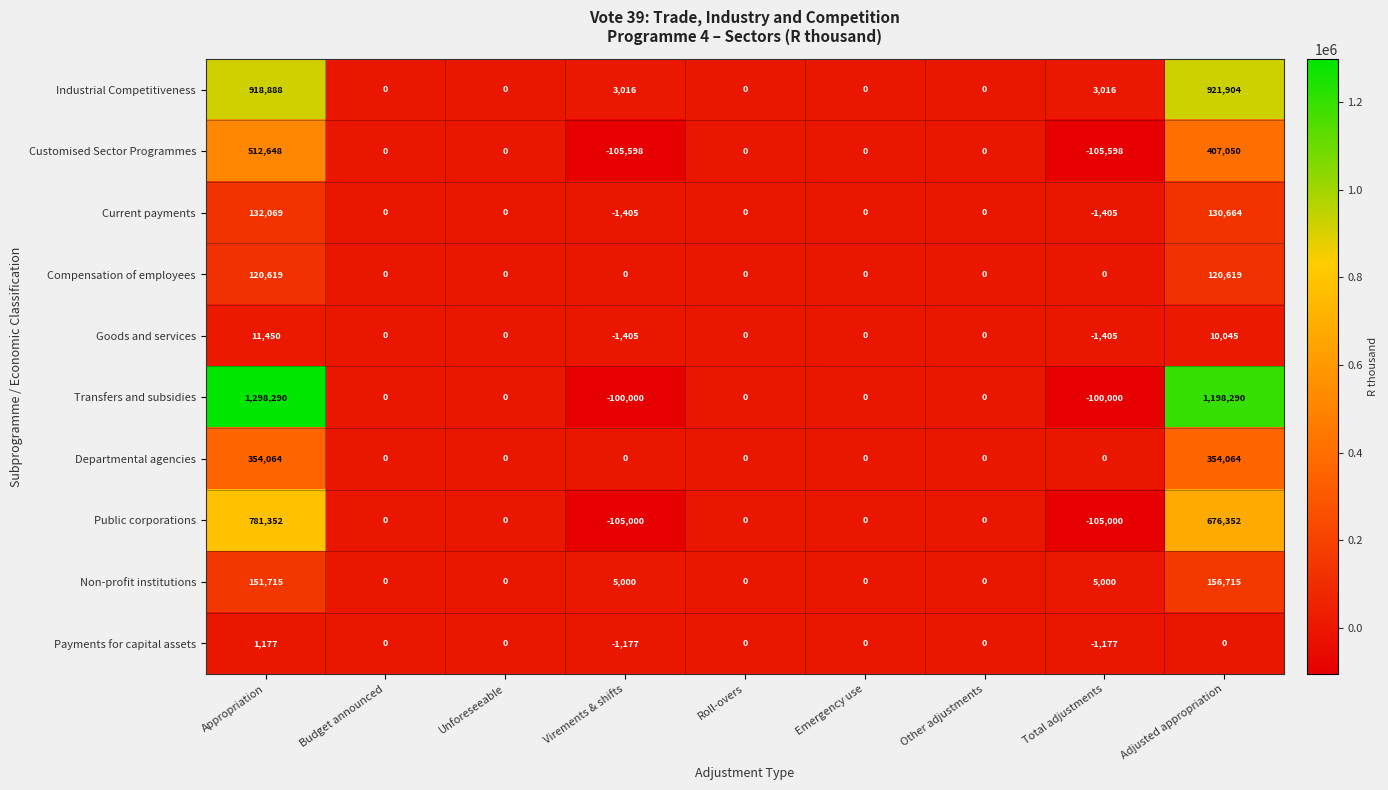

At which category is the sum across all series the highest?

Appropriation